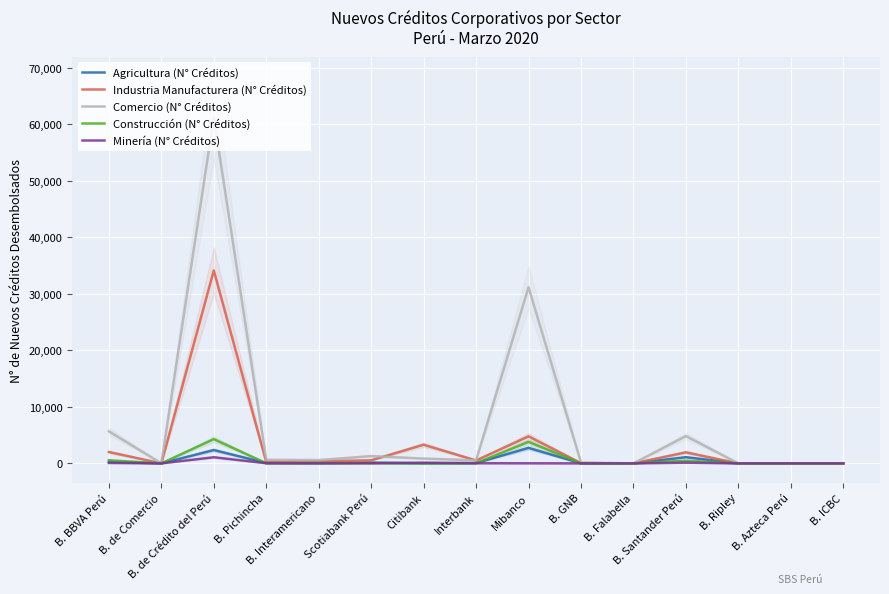

How many times do Industria Manufacturera (N° Créditos) and Comercio (N° Créditos) cross each other?

2